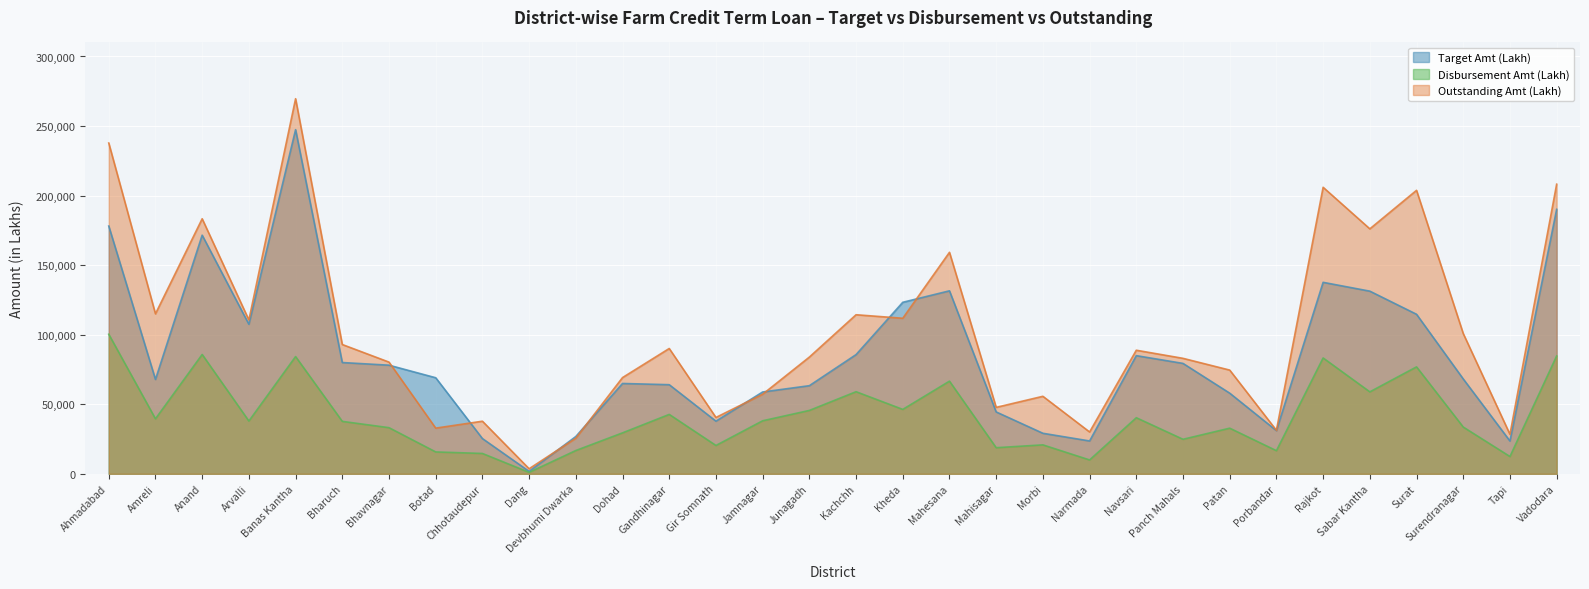

What is the minimum value shown in the chart?

1039